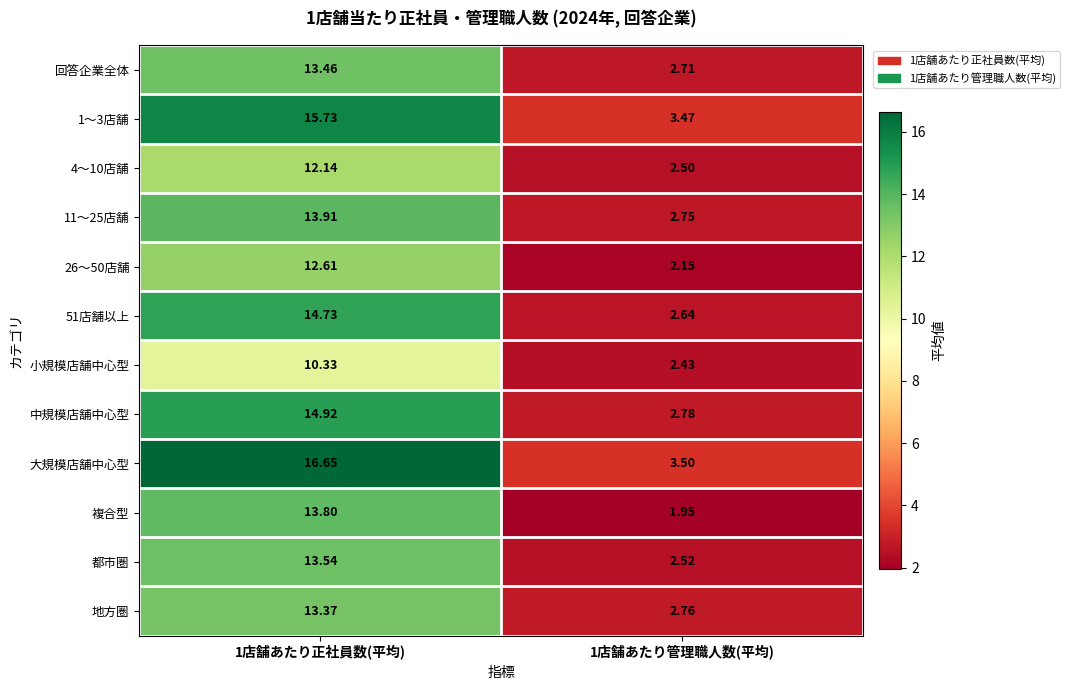

Which series has the largest total across all categories?

大規模店舗中心型